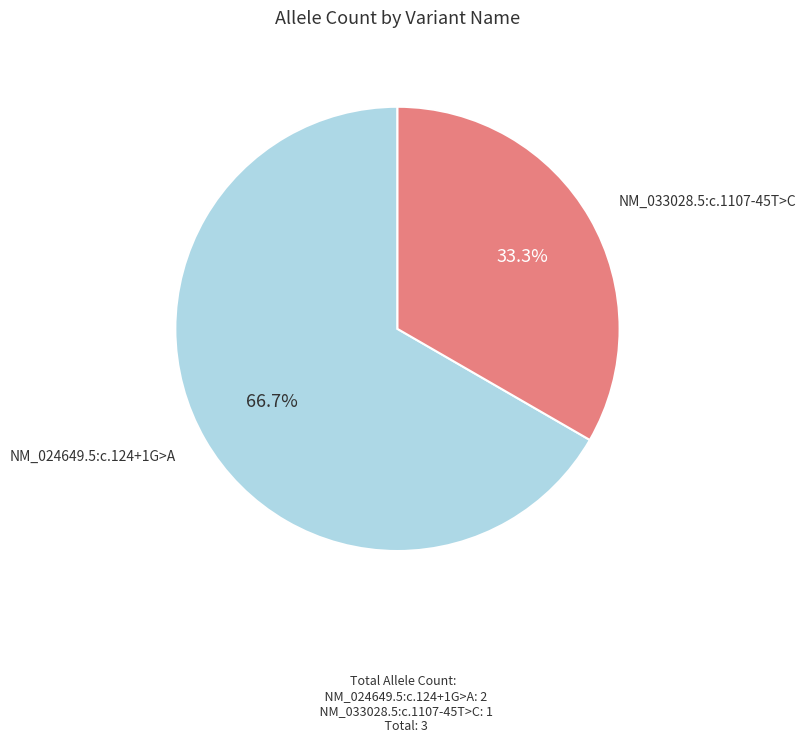

How many slices are in this pie chart?

2